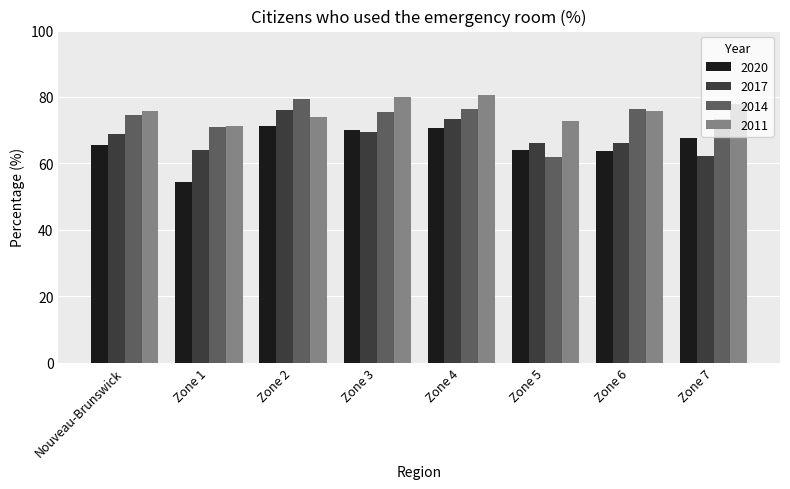

Read the 2020 value at Zone 6.

63.8